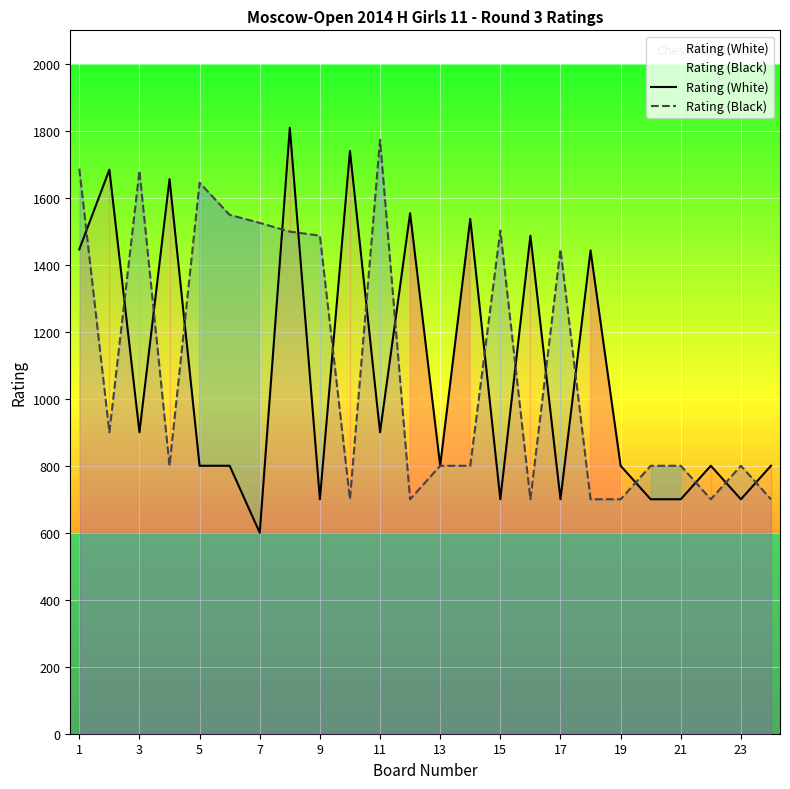

After their last crossing, which series has the higher values: Rating (Black) or Rating (White)?

Rating (White)